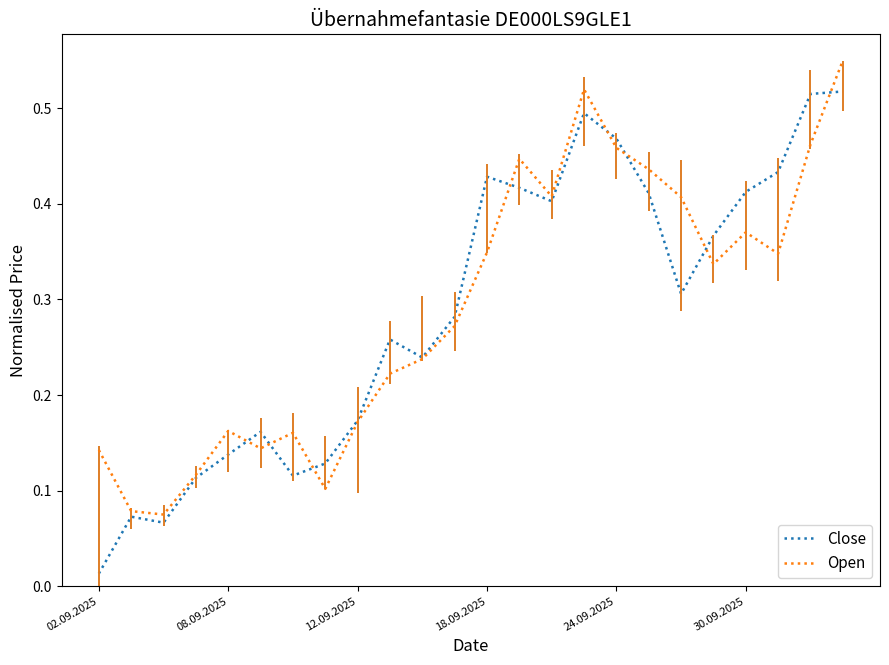

Which series has the largest range (max minus min)?

Close